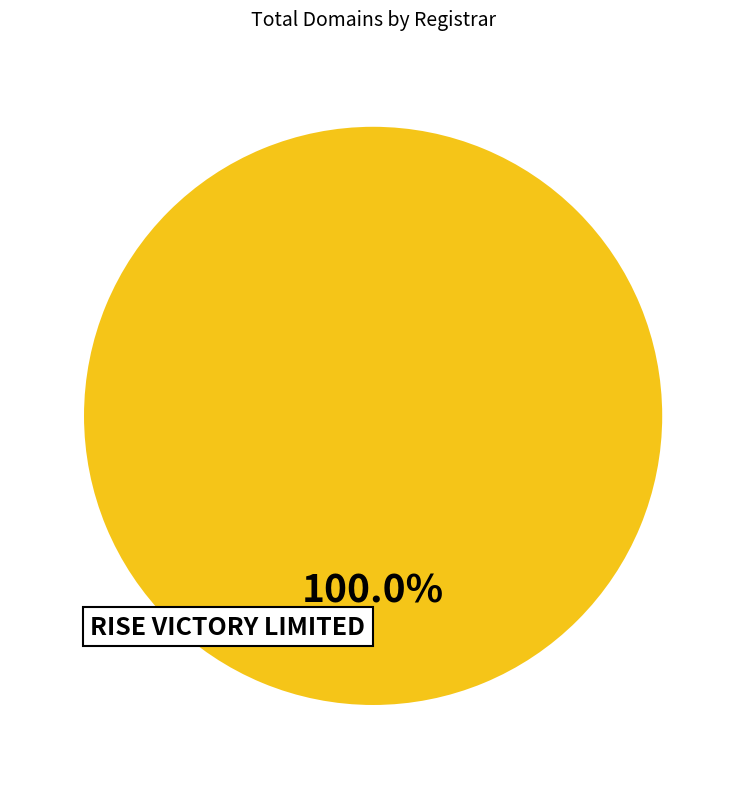

Is there a majority slice in this chart?

Yes